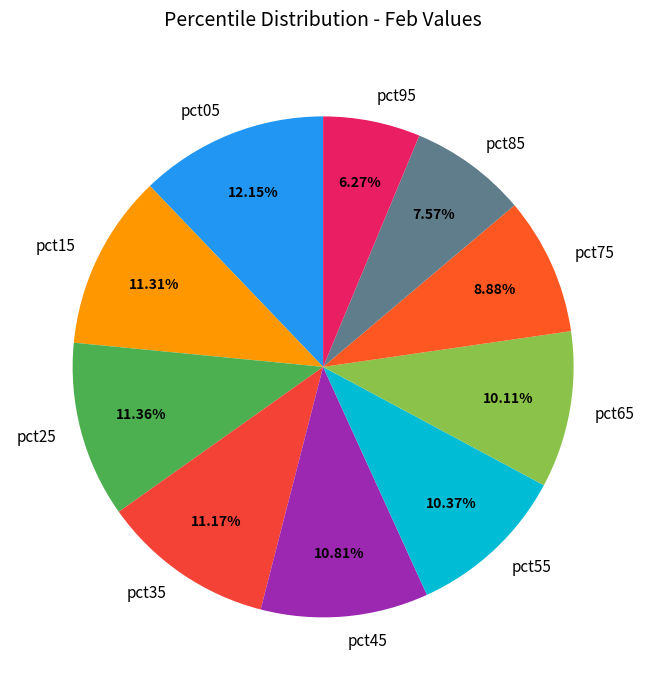

What percentage is the pct95 slice, to the nearest percent?

6%